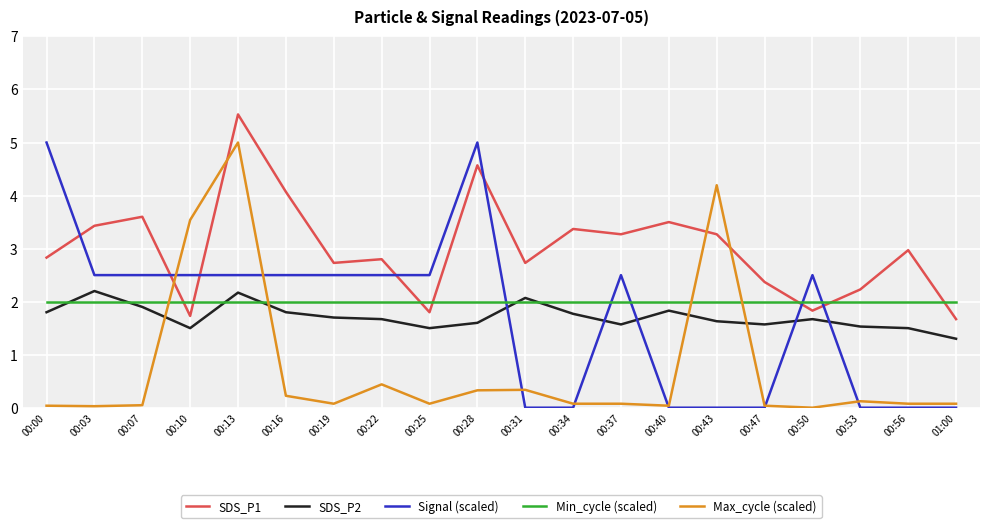

How many categories are shown in the chart?

20